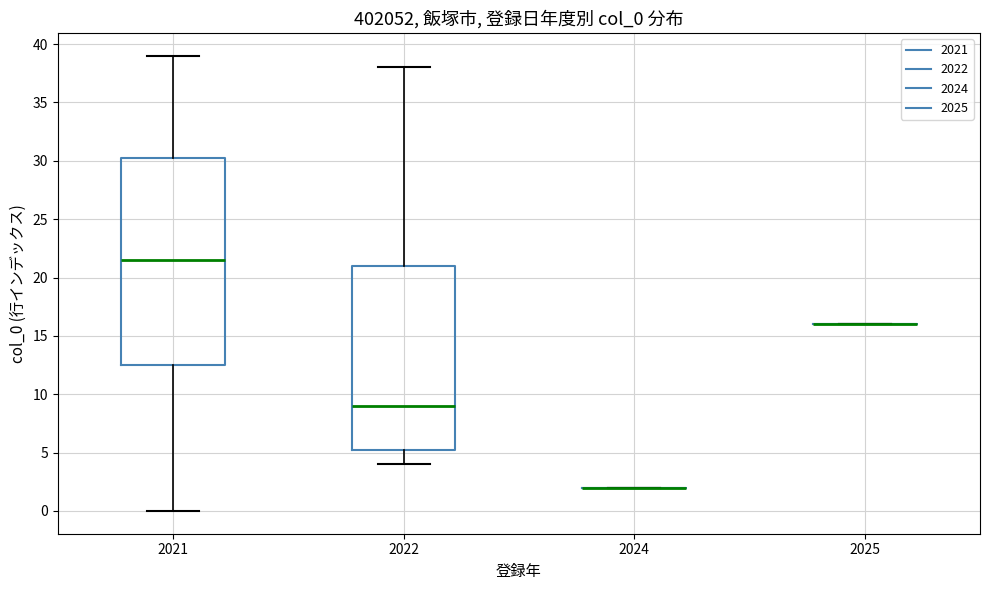

Which box is the tallest, from its lower edge to its upper edge?

2021